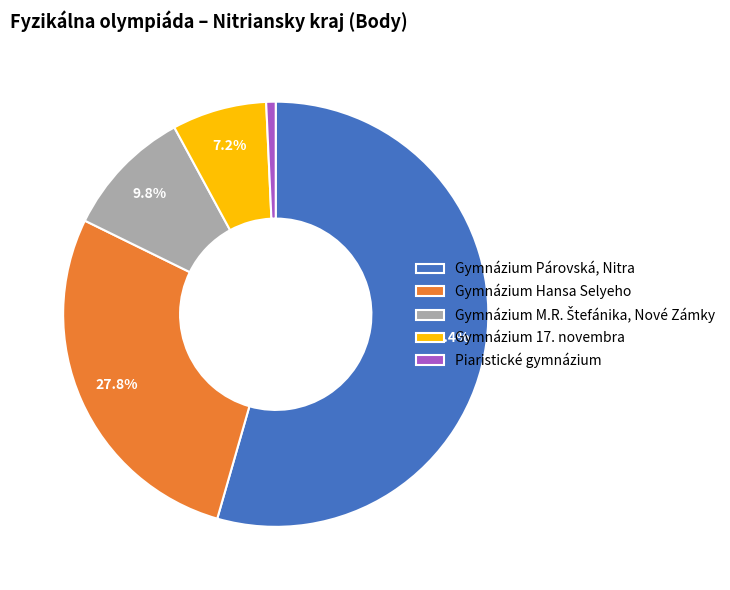

What is the smallest slice in the pie chart?

Piaristické gymnázium